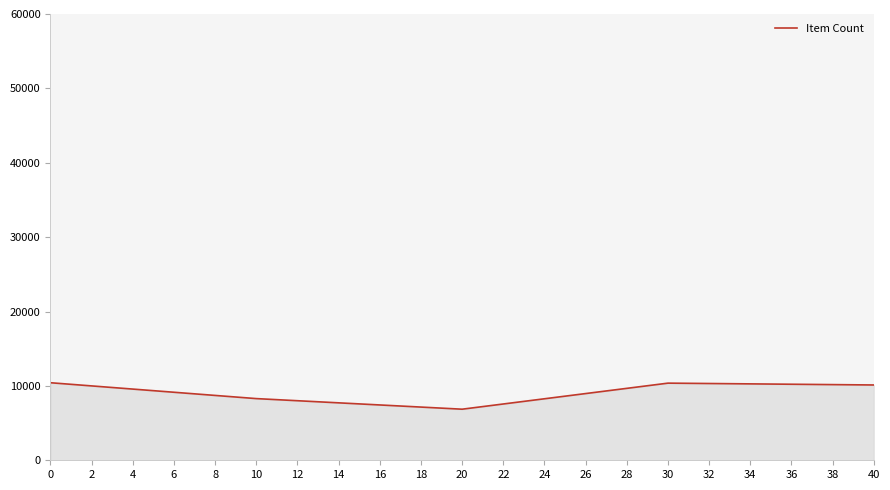

The value at 20 is 11109. True or false?

False